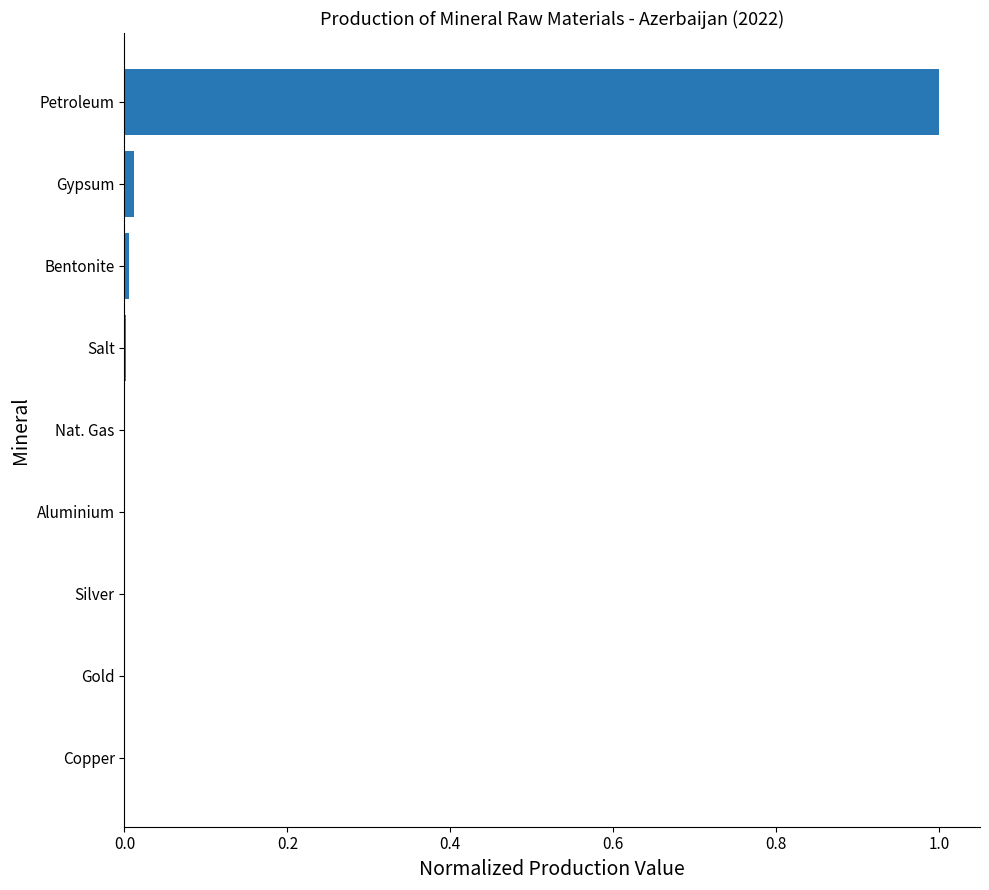

What is the sum of all values?

1.0